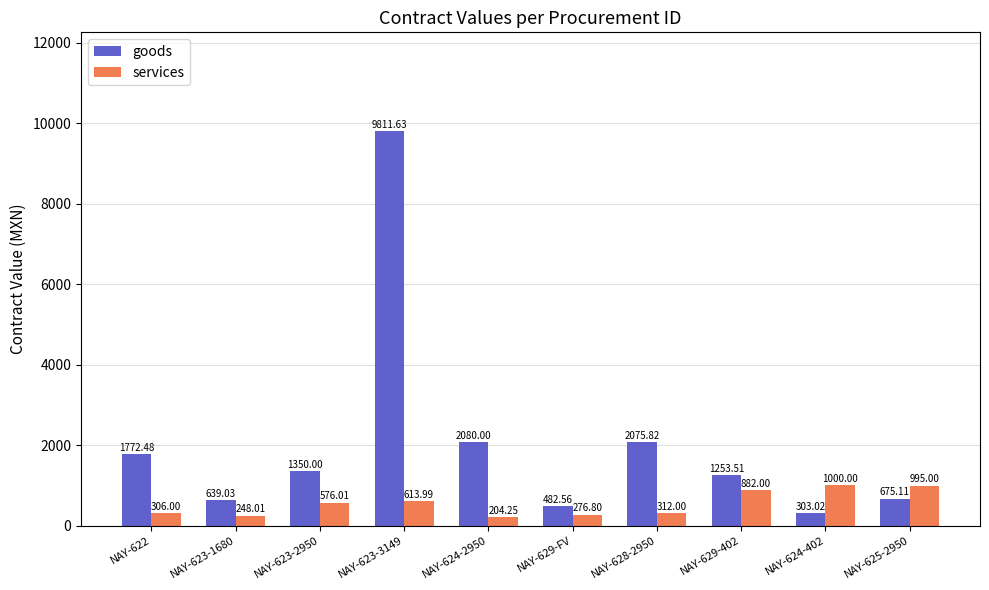

Is the value of services at NAY-622 greater than the value of goods at NAY-625-2950?

No